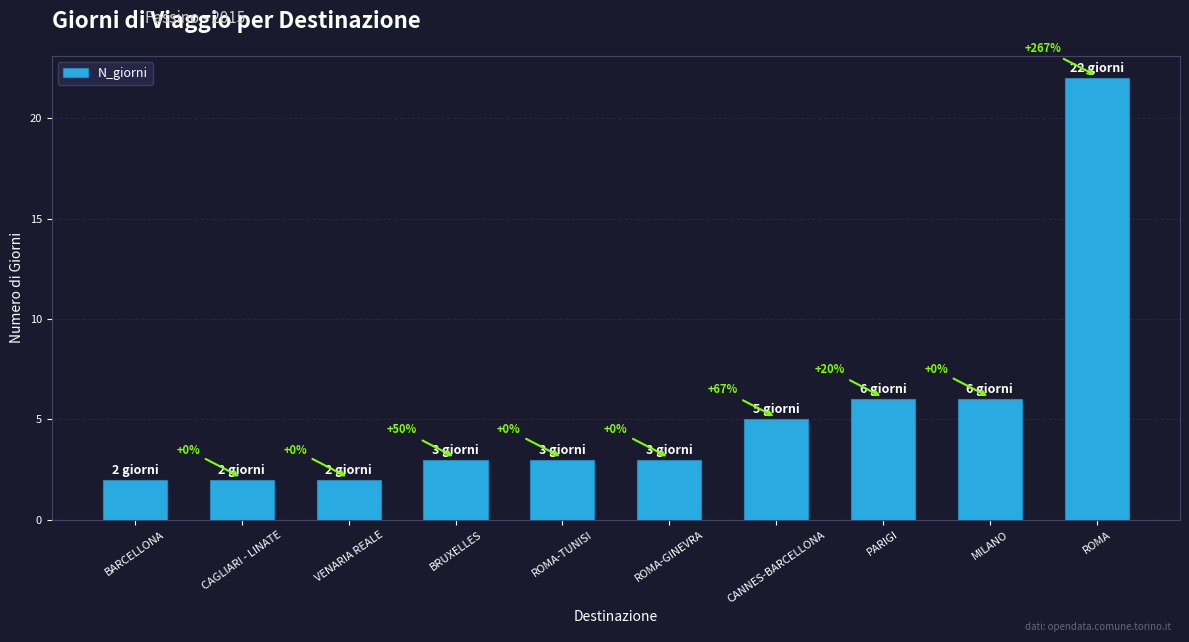

How many bars are there in total?

10